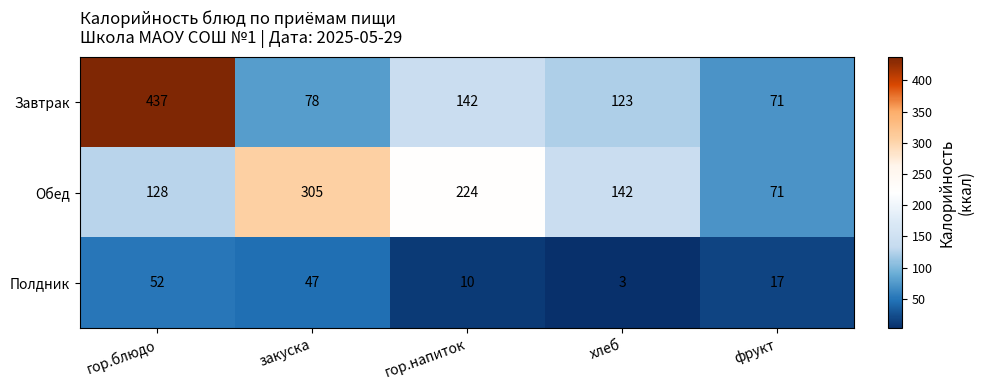

What is the minimum value shown in the chart?

3